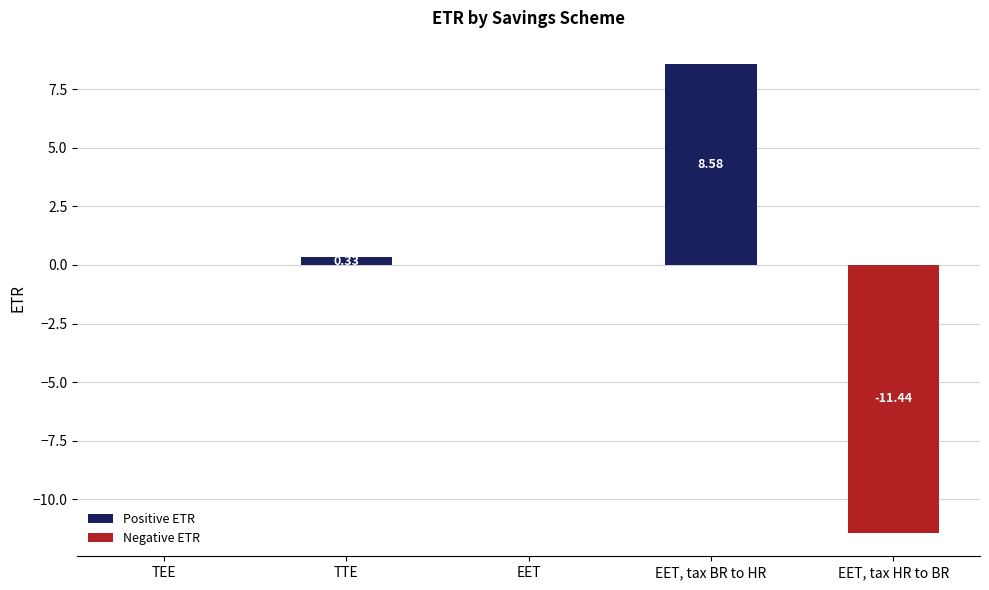

Does the chart contain any negative values?

Yes